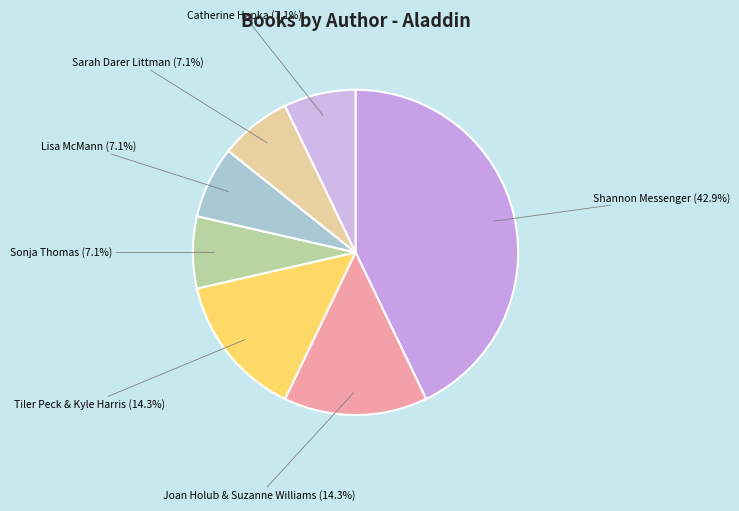

How much of the chart is everything except Shannon Messenger?

57.1%